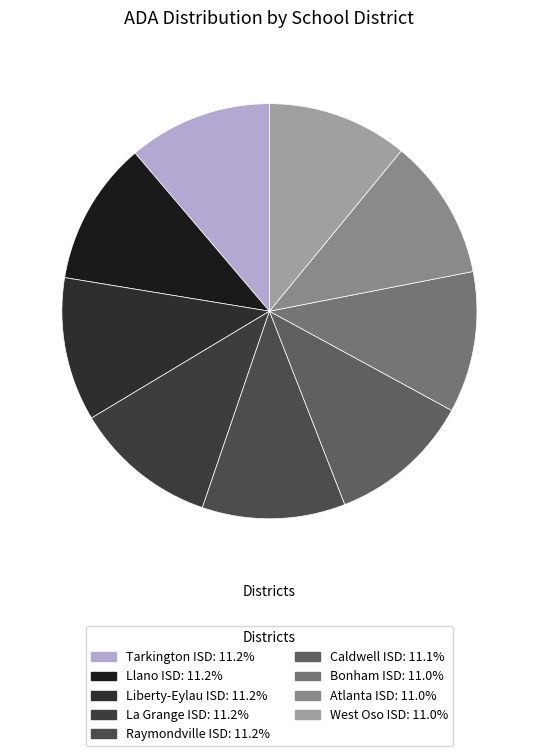

Which slice is the smallest?

West Oso ISD